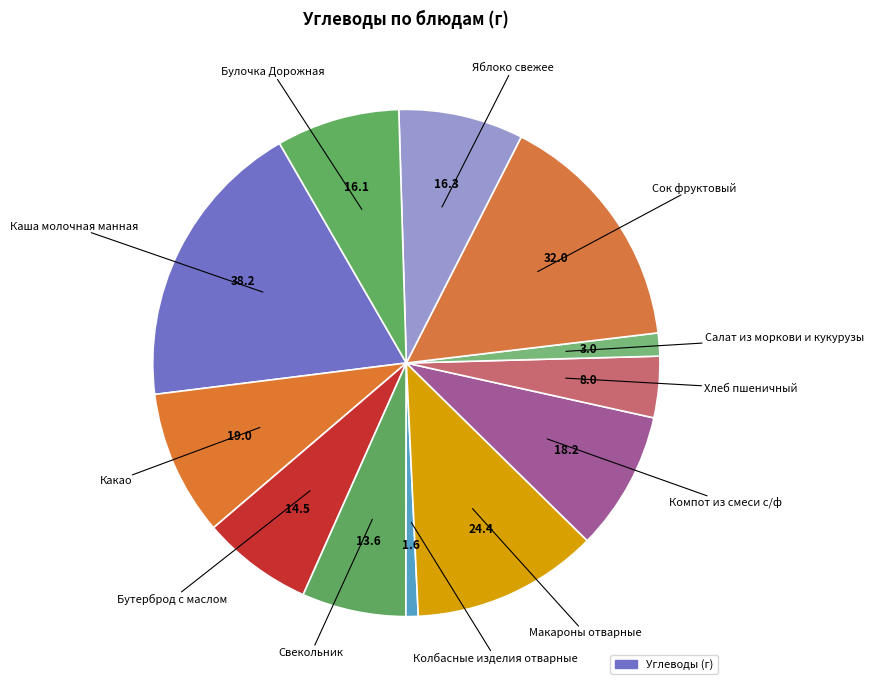

Count the number of slices in the pie.

12